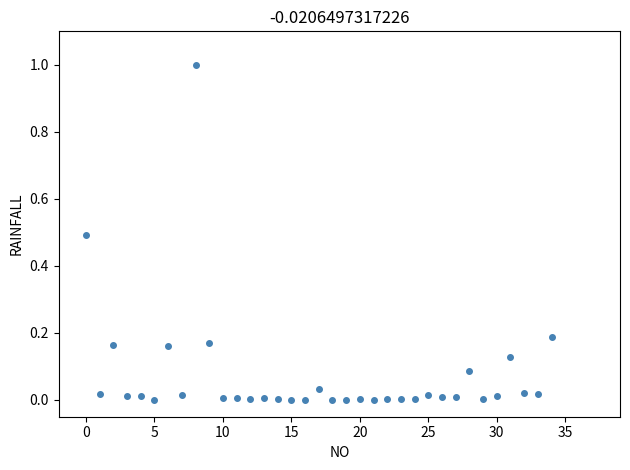

What is the range of Y values (max minus min)?

1.0